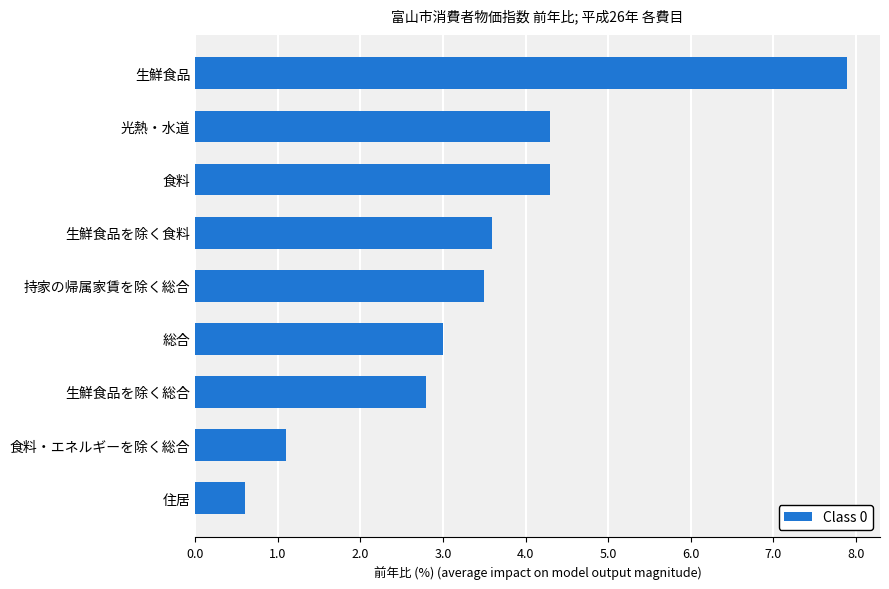

Read the value at 生鮮食品を除く総合.

2.8